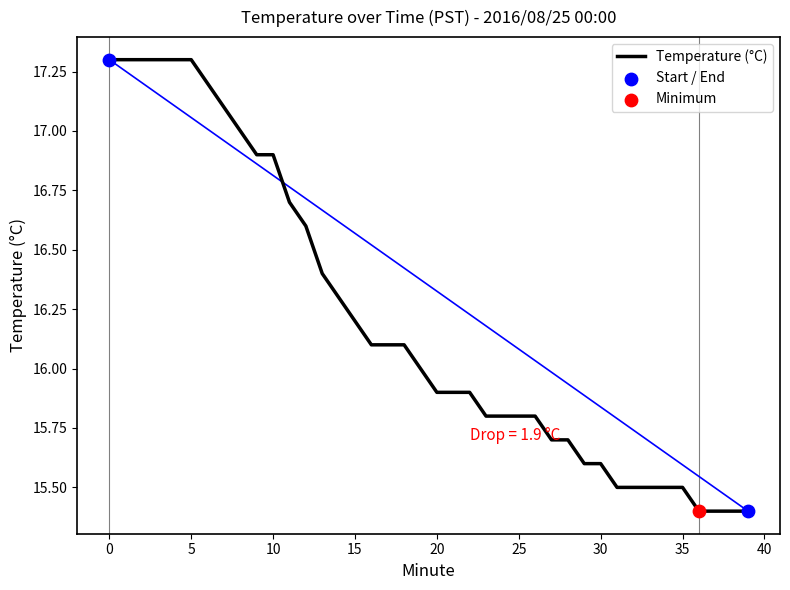

What is the smallest value displayed?

15.4